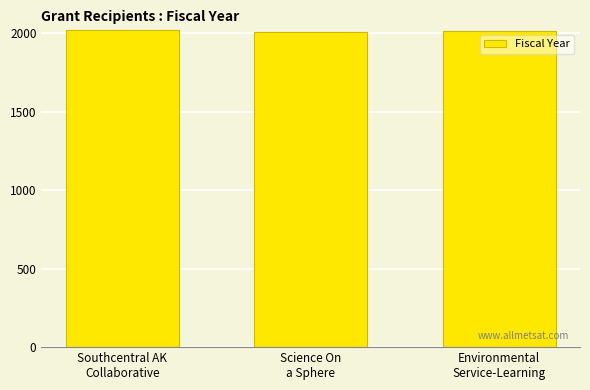

What is the smallest value displayed?

2009